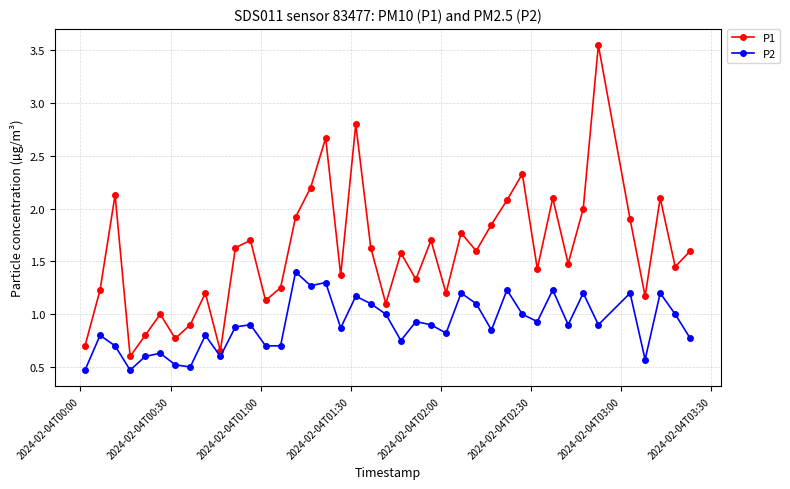

Which series has the largest range (max minus min)?

P1